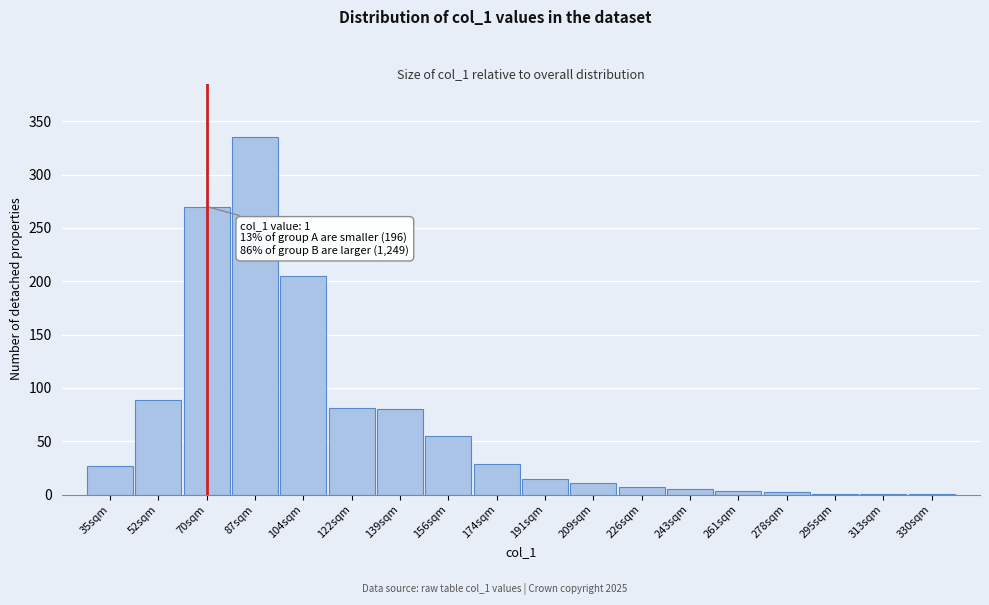

What is the change in value from 35sqm to 156sqm?

+28